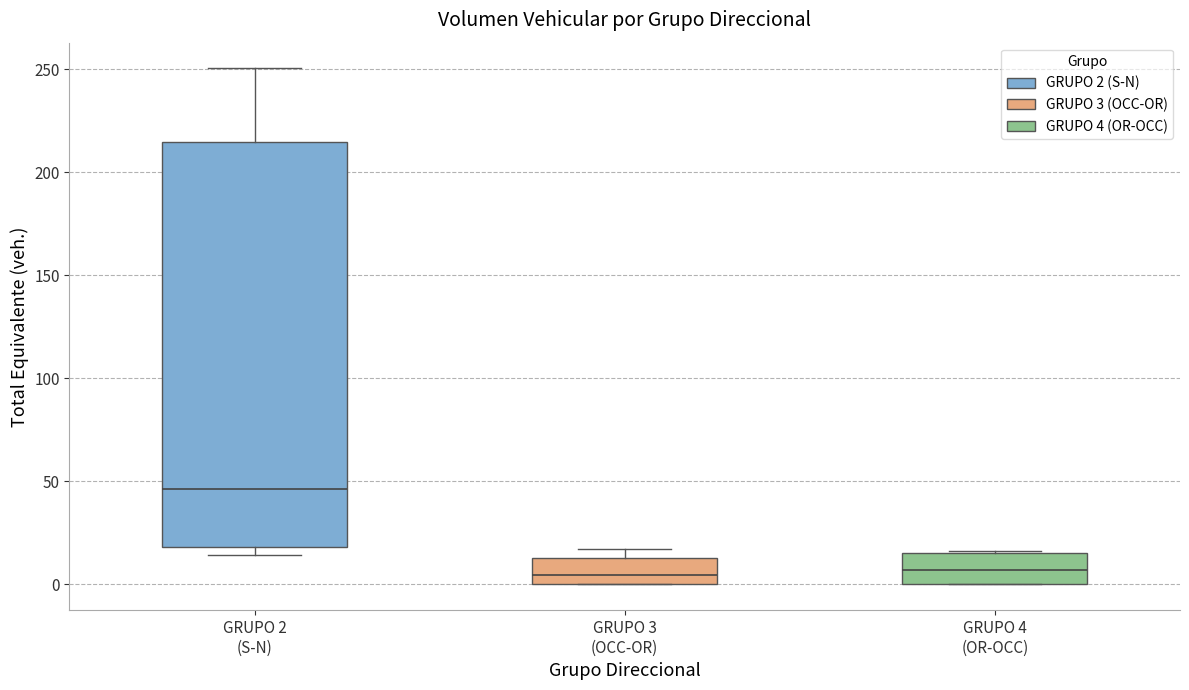

Reading left to right, read every box against the y-axis: the position of its median line, the range the box covers, and the ends of its whiskers. The values are not printed on the chart, so give them approximately, as read against the axis.

GRUPO 2 (S-N): median 45, box 20 to 215, whiskers 15 to 250
GRUPO 3 (OCC-OR): median 5, box 0 to 15, whiskers 0 to 15 (just above the box's upper edge)
GRUPO 4 (OR-OCC): median 5, box 0 to 15, whiskers 0 to 15